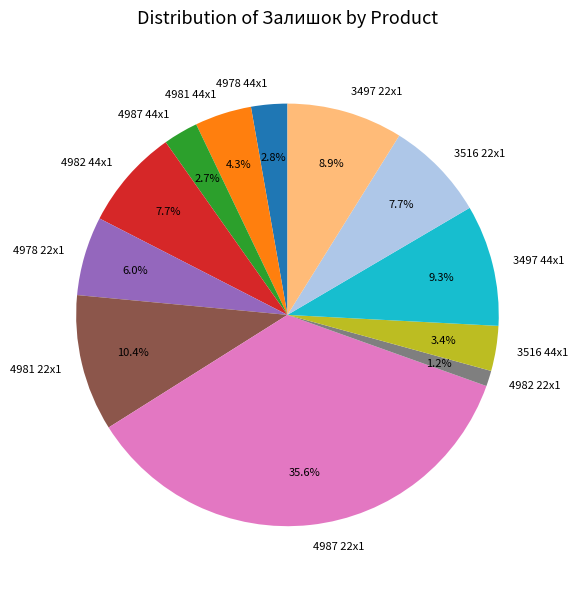

Do 4978 22x1 and 3516 44x1 together represent more than half of the pie?

No